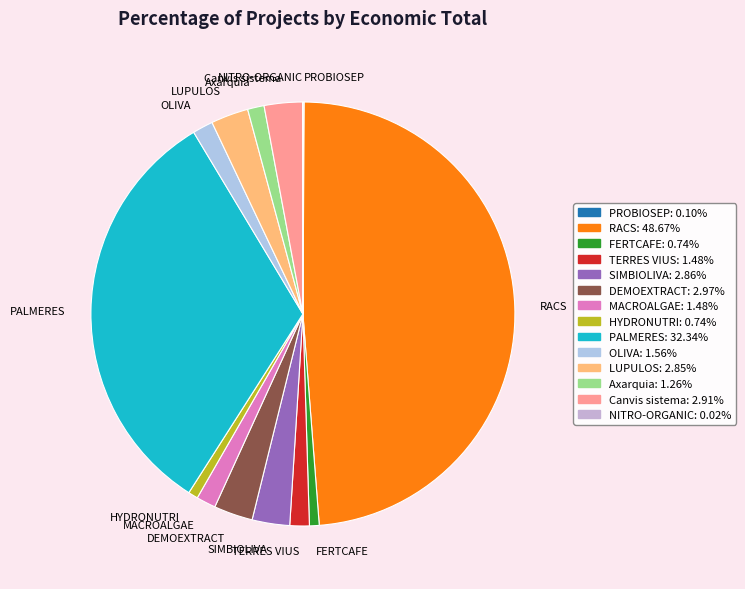

Do DEMOEXTRACT and TERRES VIUS together represent more than half of the pie?

No